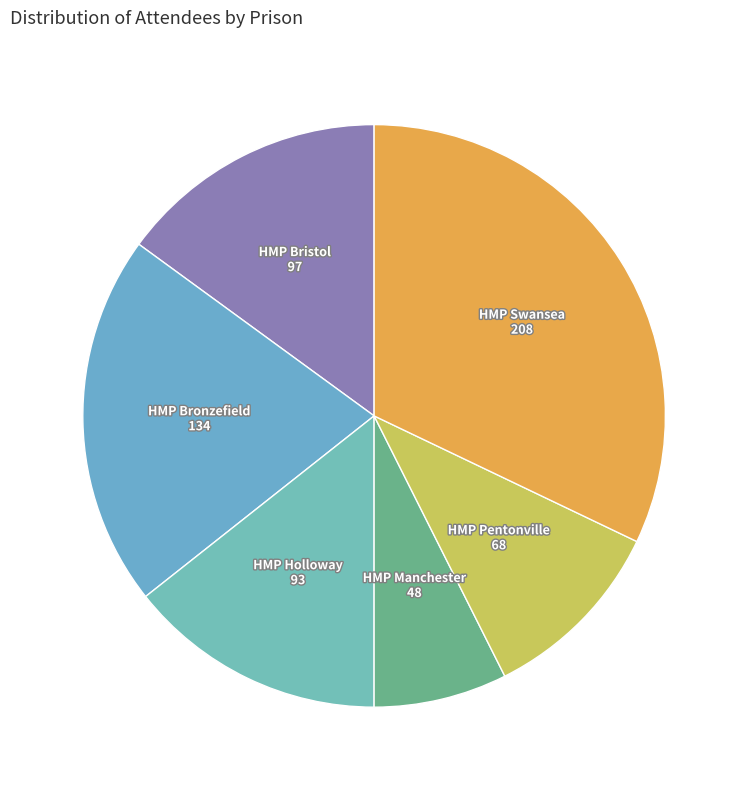

Which category has the smallest portion of the pie?

HMP Manchester